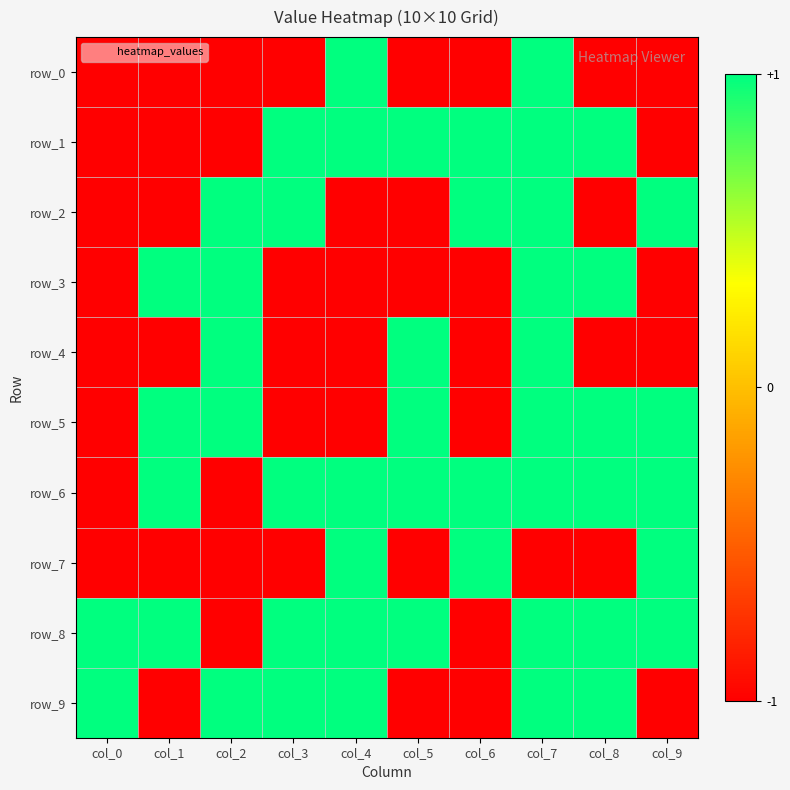

Which series changed the most between col_2 and col_6?

row_1